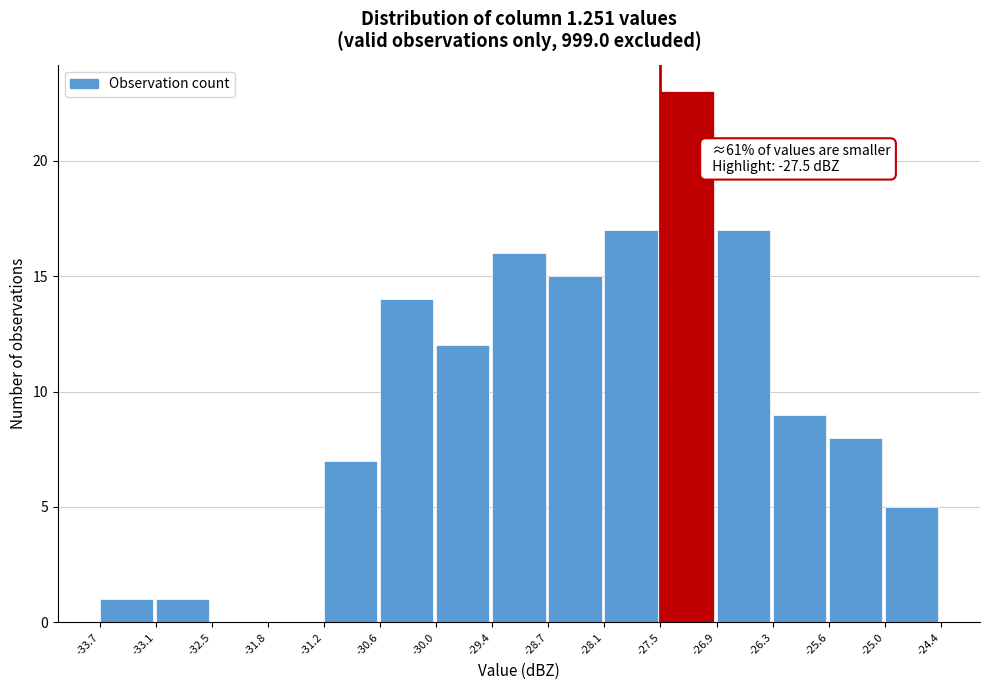

Over which range of the x-axis is the bar tallest?

-27.5 to -26.9